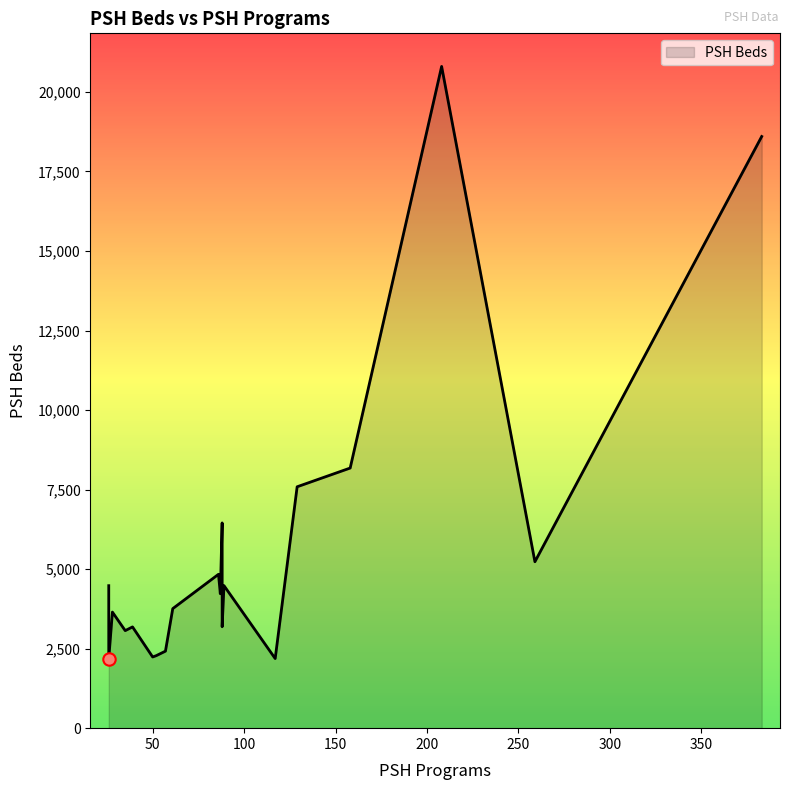

Which has a higher value, 86 or 88?

86